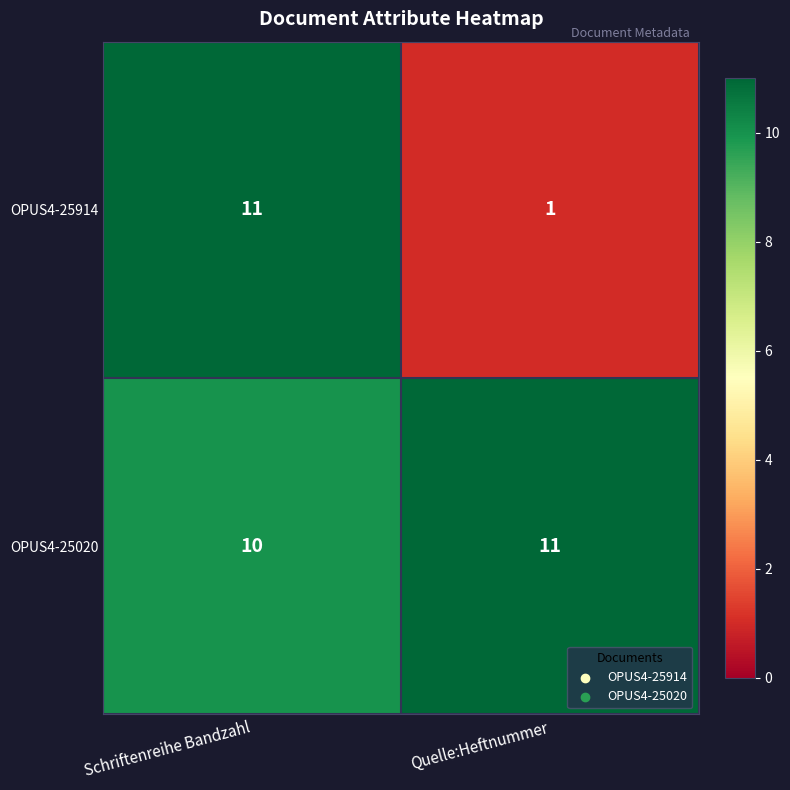

List the series in order of their overall mean, highest first.

OPUS4-25020, OPUS4-25914